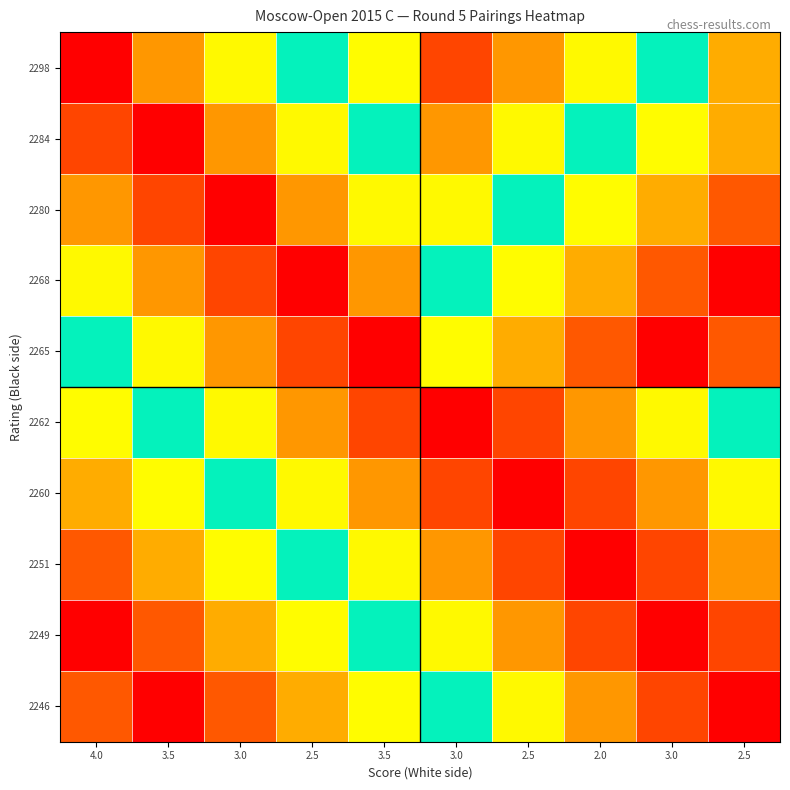

Reading right to left, what are all the values shown in this chart?

2298: 2.5=1.0	3.0=2.0	2.0=2.5	2.5=3.0	3.0=3.5	3.5=1.5	2.5=2.0	3.0=2.5	3.5=3.0	4.0=4.0
2284: 2.5=1.0	3.0=1.5	2.0=2.0	2.5=2.5	3.0=3.0	3.5=2.0	2.5=2.5	3.0=3.0	3.5=4.0	4.0=3.5
2280: 2.5=0.5	3.0=1.0	2.0=1.5	2.5=2.0	3.0=2.5	3.5=2.5	2.5=3.0	3.0=4.0	3.5=3.5	4.0=3.0
2268: 2.5=0.0	3.0=0.5	2.0=1.0	2.5=1.5	3.0=2.0	3.5=3.0	2.5=4.0	3.0=3.5	3.5=3.0	4.0=2.5
2265: 2.5=0.5	3.0=0.0	2.0=0.5	2.5=1.0	3.0=1.5	3.5=4.0	2.5=3.5	3.0=3.0	3.5=2.5	4.0=2.0
2262: 2.5=2.0	3.0=2.5	2.0=3.0	2.5=3.5	3.0=4.0	3.5=3.5	2.5=3.0	3.0=2.5	3.5=2.0	4.0=1.5
2260: 2.5=2.5	3.0=3.0	2.0=3.5	2.5=4.0	3.0=3.5	3.5=3.0	2.5=2.5	3.0=2.0	3.5=1.5	4.0=1.0
2251: 2.5=3.0	3.0=3.5	2.0=4.0	2.5=3.5	3.0=3.0	3.5=2.5	2.5=2.0	3.0=1.5	3.5=1.0	4.0=0.5
2249: 2.5=3.5	3.0=4.0	2.0=3.5	2.5=3.0	3.0=2.5	3.5=2.0	2.5=1.5	3.0=1.0	3.5=0.5	4.0=0.0
2246: 2.5=4.0	3.0=3.5	2.0=3.0	2.5=2.5	3.0=2.0	3.5=1.5	2.5=1.0	3.0=0.5	3.5=0.0	4.0=0.5